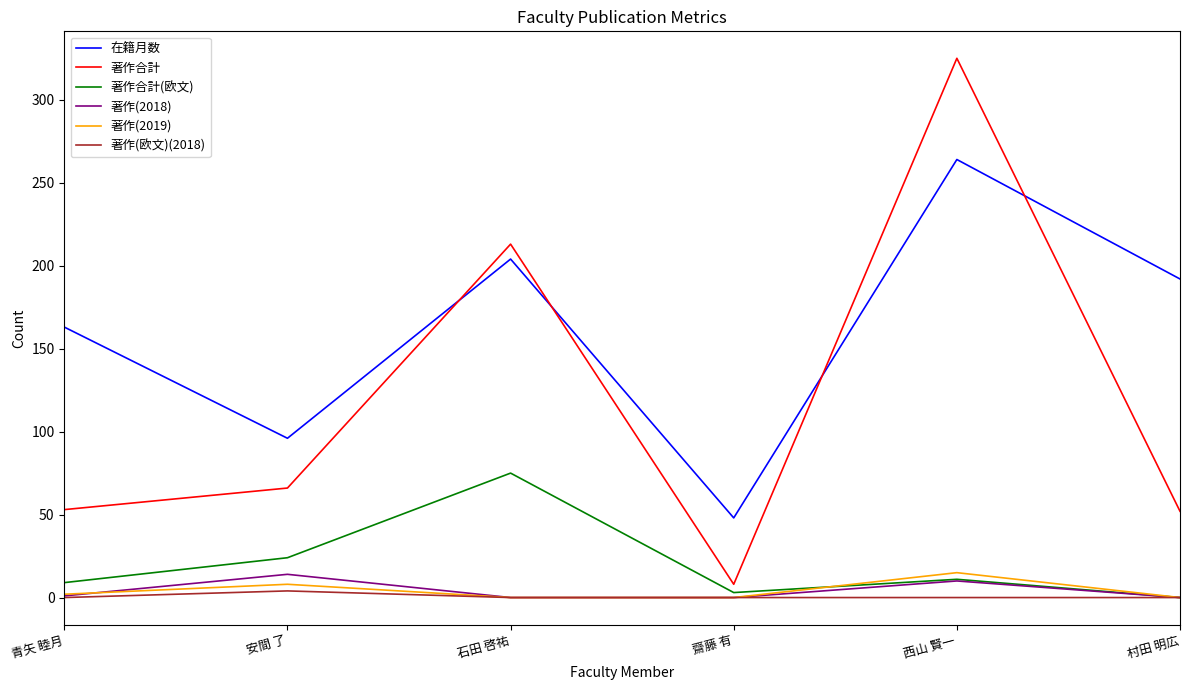

The 著作(2018) series shows 0 at 石田 啓祐. True or false?

True